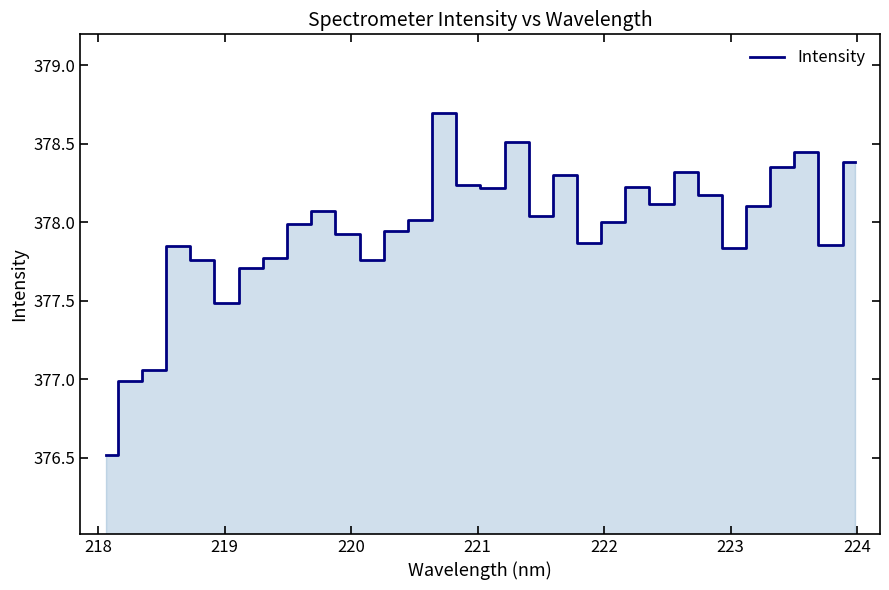

How many lines are shown in the chart?

1